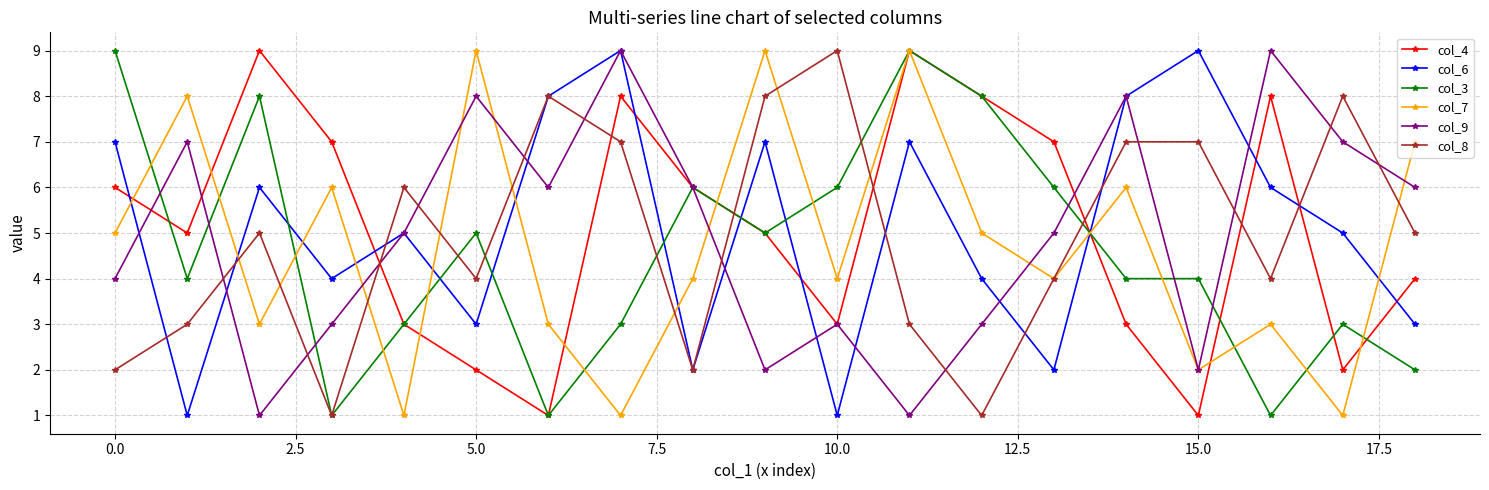

What is the maximum value shown in the chart?

9